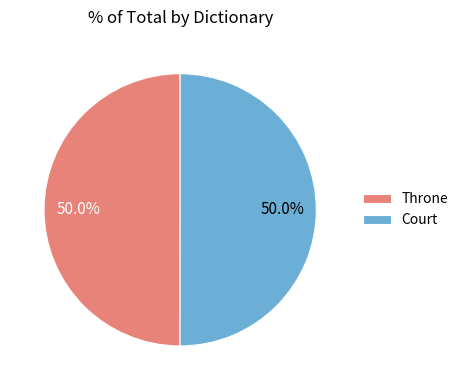

What percentage do Throne and Court together represent?

100.0%